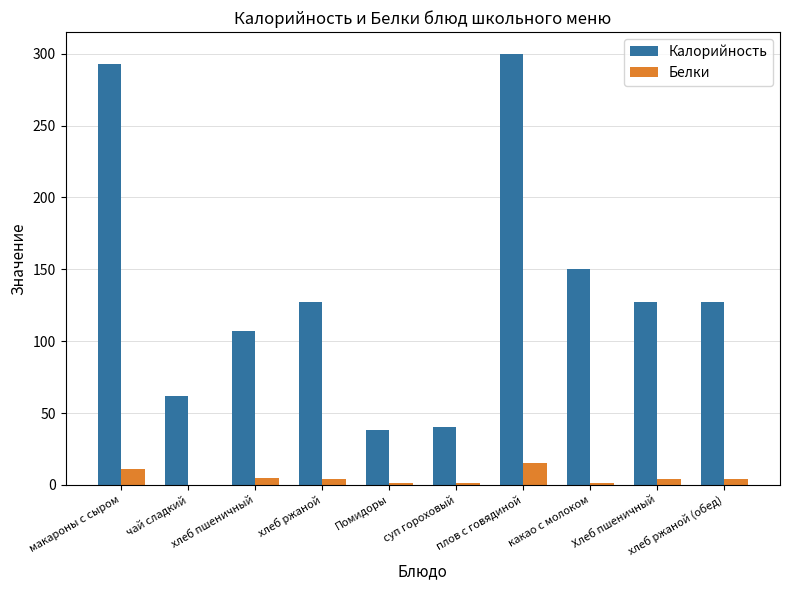

What is the approximate value of Белки at хлеб пшеничный?

5